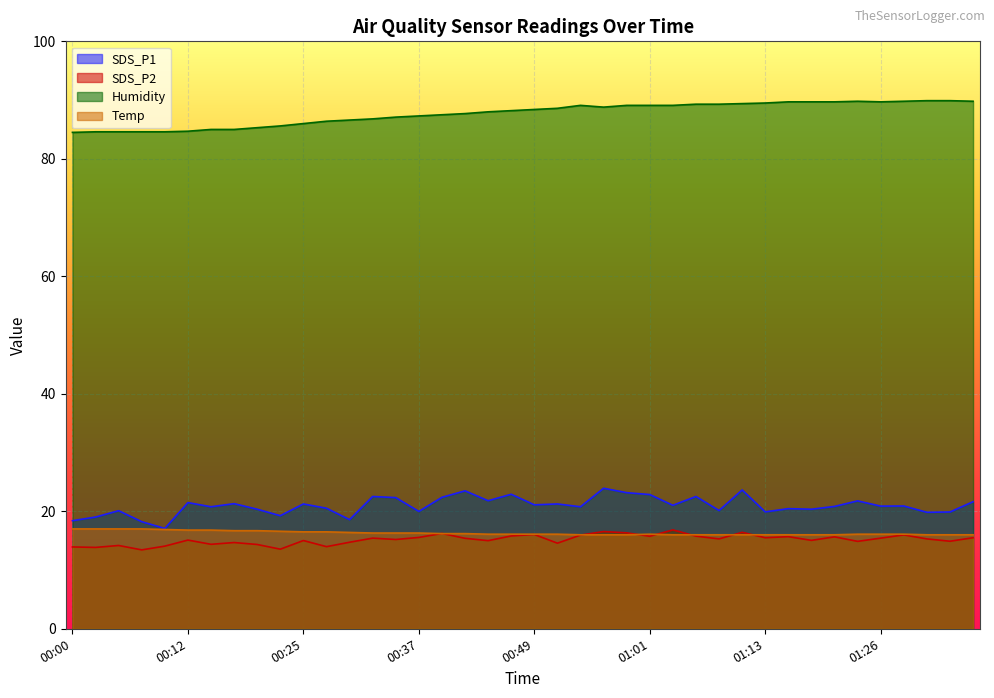

Reading left to right, extract all data points from this chart.

SDS_P1: 00:00=18.4	00:03=19.0	00:05=20.1	00:08=18.2	00:10=17.1	00:12=21.5	00:15=20.8	00:17=21.3	00:20=20.4	00:22=19.2	00:25=21.2	00:27=20.5	00:30=18.6	00:32=22.5	00:34=22.3	00:37=20.0	00:39=22.4	00:42=23.5	00:44=21.8	00:47=22.9	00:49=21.1	00:51=21.2	00:54=20.8	00:56=23.9	00:59=23.2	01:01=22.9	01:04=21.0	01:06=22.5	01:09=20.1	01:11=23.6	01:13=19.9	01:16=20.4	01:18=20.4	01:21=20.8	01:23=21.8	01:26=20.9	01:28=20.9	01:31=19.8	01:33=19.9	01:35=21.6
SDS_P2: 00:00=13.9	00:03=13.8	00:05=14.2	00:08=13.4	00:10=14.1	00:12=15.1	00:15=14.4	00:17=14.7	00:20=14.3	00:22=13.6	00:25=15.0	00:27=14.0	00:30=14.7	00:32=15.4	00:34=15.2	00:37=15.6	00:39=16.2	00:42=15.4	00:44=15.0	00:47=15.8	00:49=16.1	00:51=14.6	00:54=15.9	00:56=16.6	00:59=16.3	01:01=15.8	01:04=16.8	01:06=15.8	01:09=15.3	01:11=16.4	01:13=15.5	01:16=15.7	01:18=15.1	01:21=15.7	01:23=14.9	01:26=15.4	01:28=16.0	01:31=15.3	01:33=14.9	01:35=15.5
Humidity: 00:00=84.5	00:03=84.6	00:05=84.6	00:08=84.6	00:10=84.6	00:12=84.7	00:15=85.0	00:17=85.0	00:20=85.3	00:22=85.6	00:25=86.0	00:27=86.4	00:30=86.6	00:32=86.8	00:34=87.1	00:37=87.3	00:39=87.5	00:42=87.7	00:44=88.0	00:47=88.2	00:49=88.4	00:51=88.6	00:54=89.1	00:56=88.8	00:59=89.1	01:01=89.1	01:04=89.1	01:06=89.3	01:09=89.3	01:11=89.4	01:13=89.5	01:16=89.7	01:18=89.7	01:21=89.7	01:23=89.8	01:26=89.7	01:28=89.8	01:31=89.9	01:33=89.9	01:35=89.8
Temp: 00:00=17.0	00:03=17.0	00:05=17.0	00:08=17.0	00:10=16.9	00:12=16.8	00:15=16.8	00:17=16.7	00:20=16.7	00:22=16.6	00:25=16.5	00:27=16.5	00:30=16.4	00:32=16.3	00:34=16.3	00:37=16.3	00:39=16.2	00:42=16.2	00:44=16.1	00:47=16.1	00:49=16.1	00:51=16.1	00:54=16.0	00:56=16.0	00:59=16.0	01:01=16.1	01:04=16.0	01:06=16.0	01:09=16.0	01:11=16.0	01:13=16.0	01:16=16.0	01:18=16.0	01:21=16.0	01:23=16.1	01:26=16.1	01:28=16.1	01:31=16.0	01:33=16.0	01:35=16.0